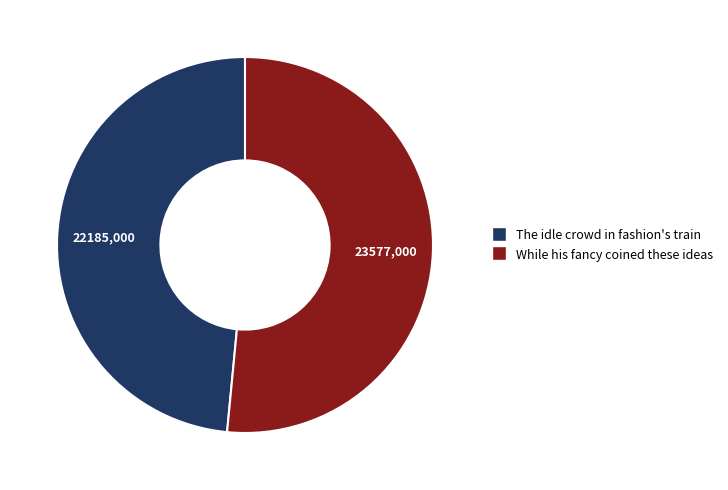

Does any single category account for the majority?

Yes